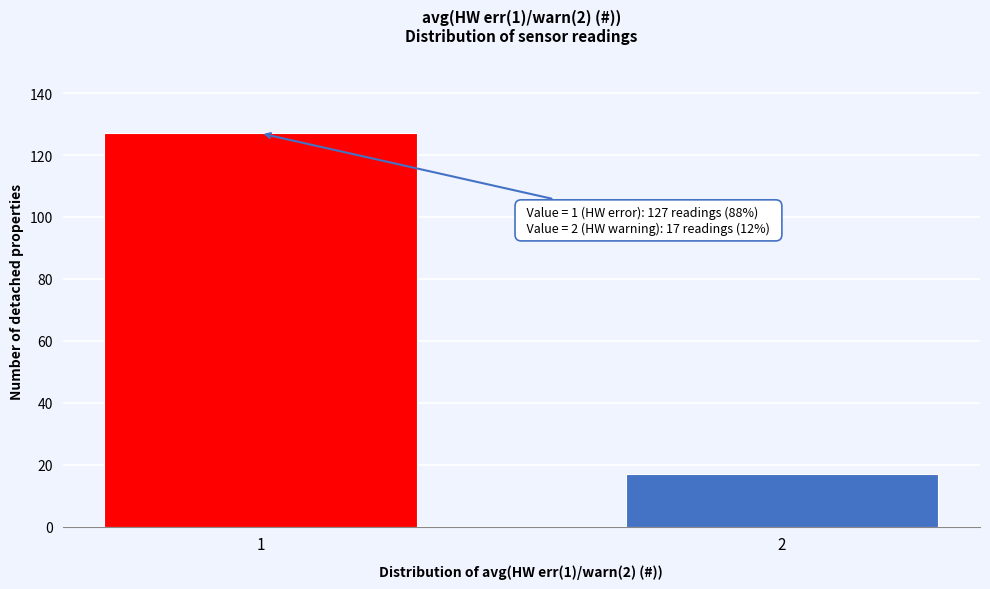

Reading left to right, extract all data points from this chart.

1=127	2=17